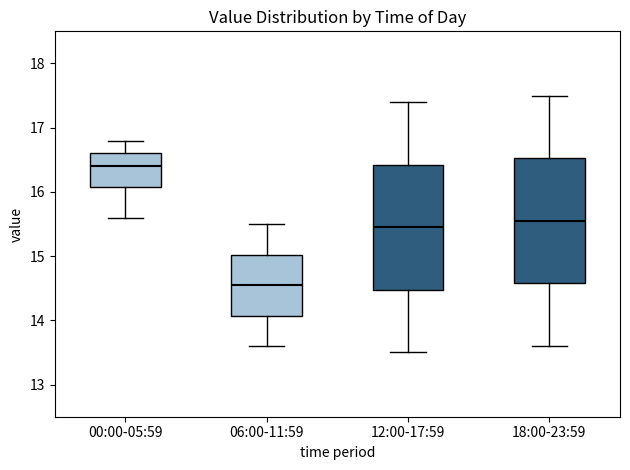

Reading left to right, transcribe this box plot: for each box, give where its median line is, the range the box spans, and where its two whiskers end, as read against the y-axis. The values are not printed on the chart, so give them approximately, as read against the axis.

00:00-05:59: median 16.4, box 16.1 to 16.6, whiskers 15.6 to 16.8
06:00-11:59: median 14.6, box 14.1 to 15.0, whiskers 13.6 to 15.5
12:00-17:59: median 15.5, box 14.5 to 16.4, whiskers 13.5 to 17.4
18:00-23:59: median 15.6, box 14.6 to 16.5, whiskers 13.6 to 17.5